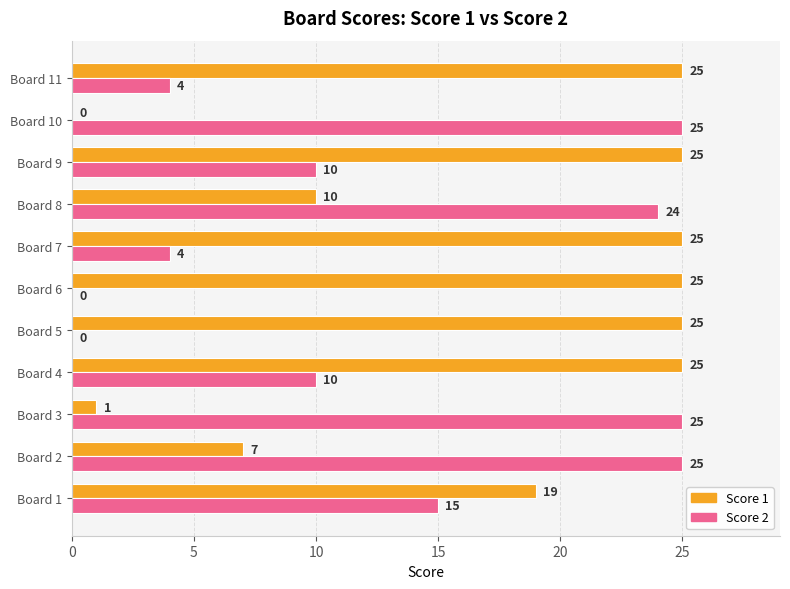

Which series changed the most between Board 4 and Board 11?

Score 2